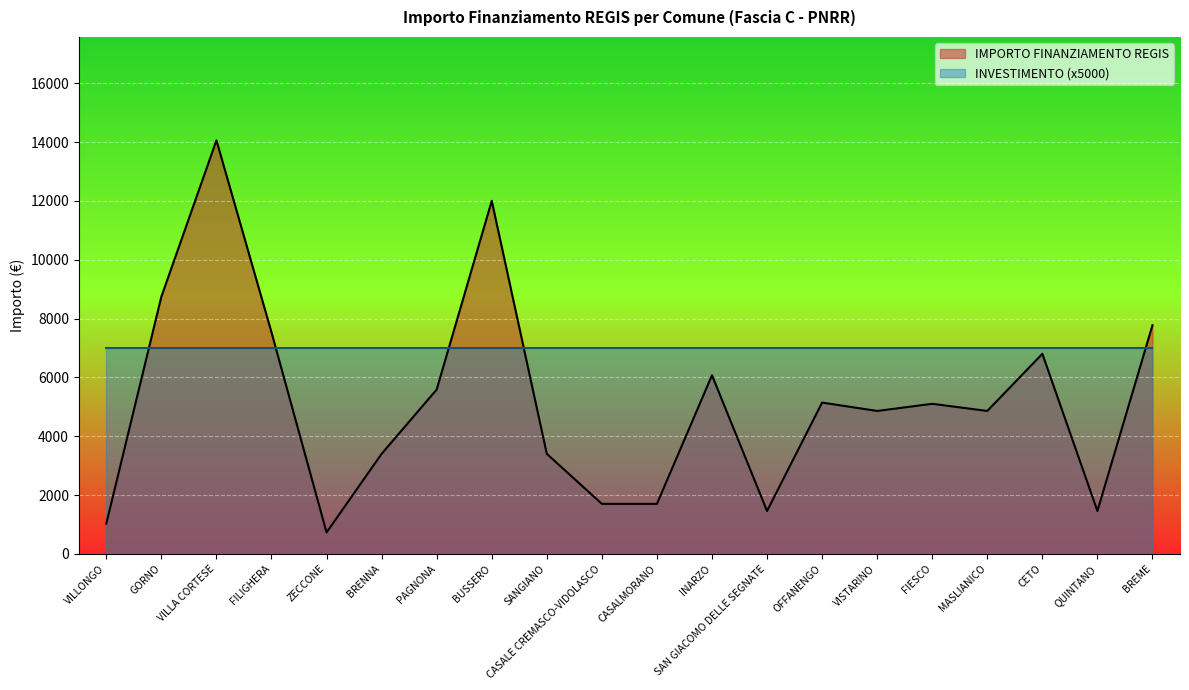

Where does the data first go above 5103?

GORNO